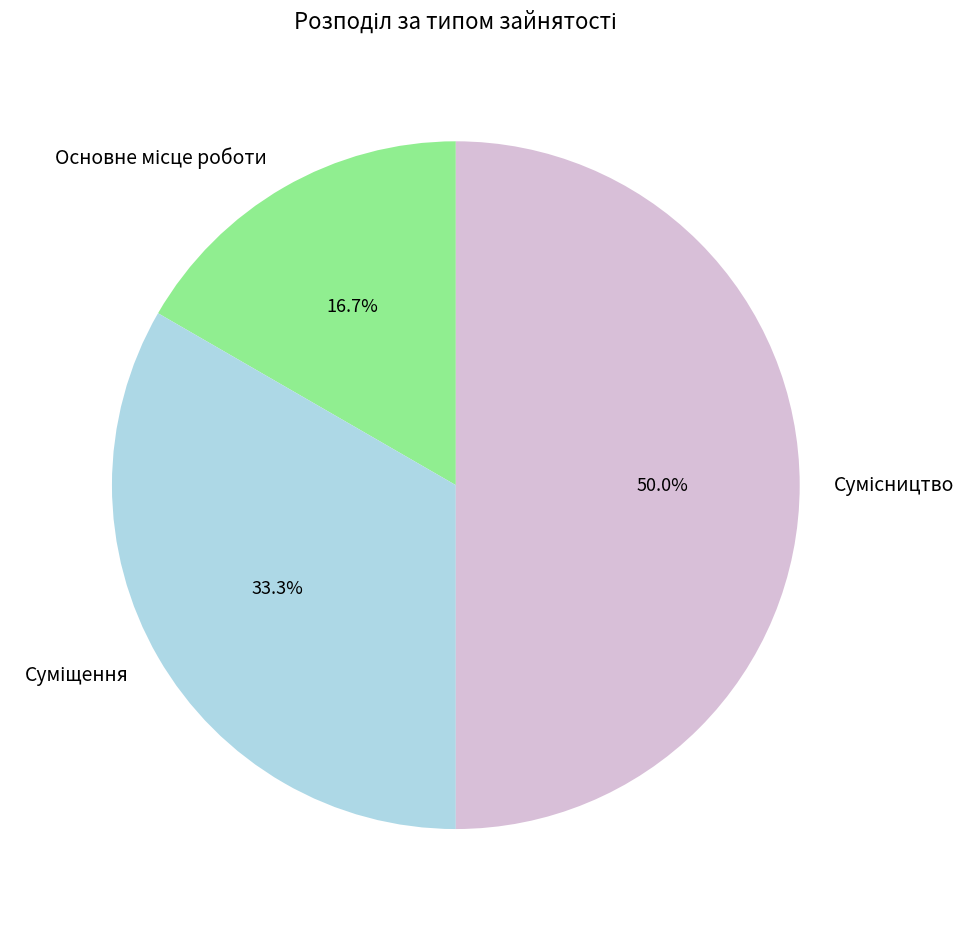

Is there any slice that represents more than half of the pie?

No